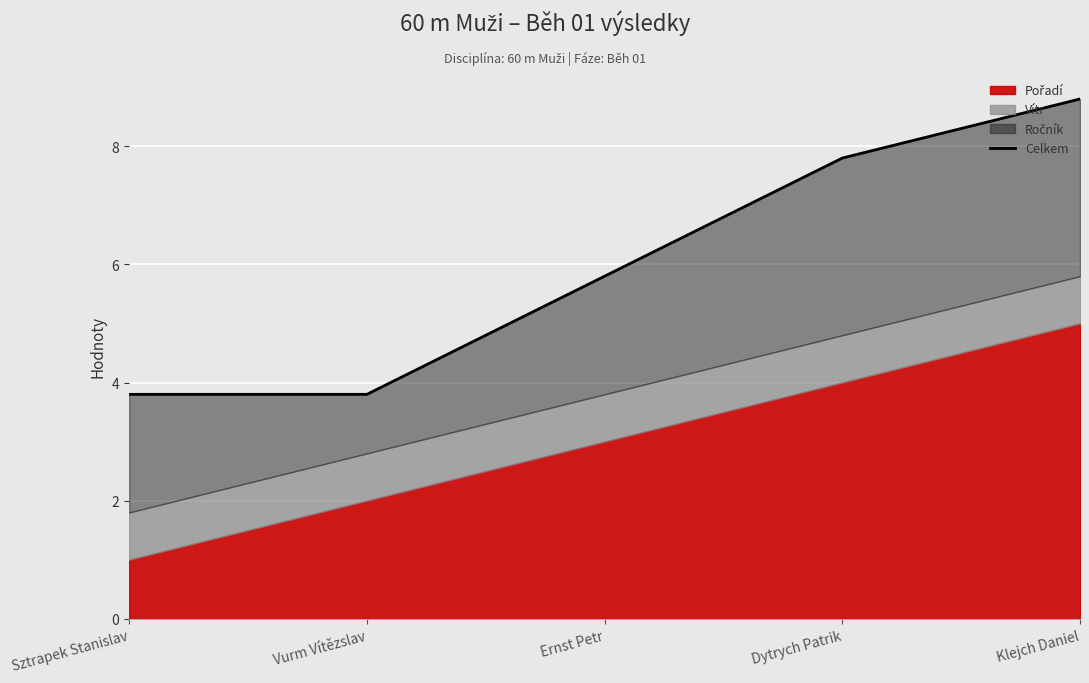

What position from the right is Dytrych Patrik?

2